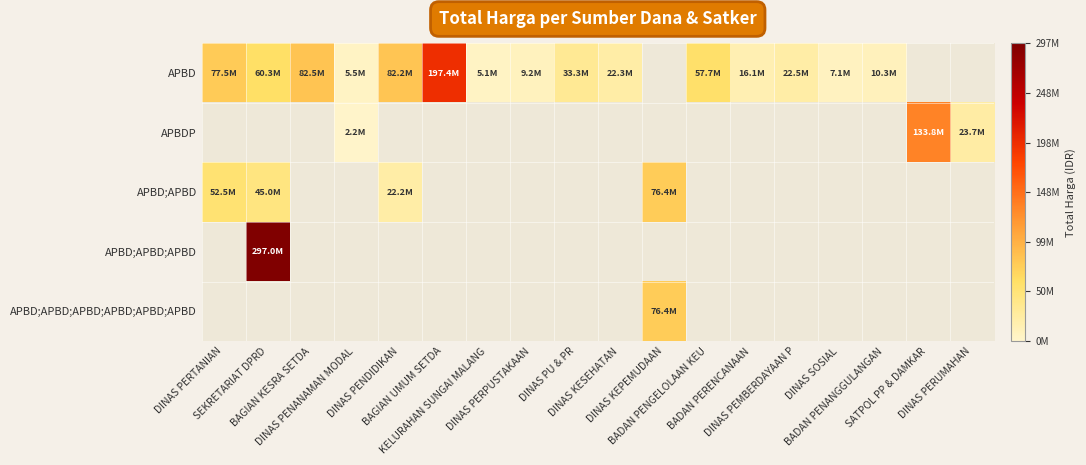

What is the difference between the maximum and minimum values in the APBD series?

192325000.0